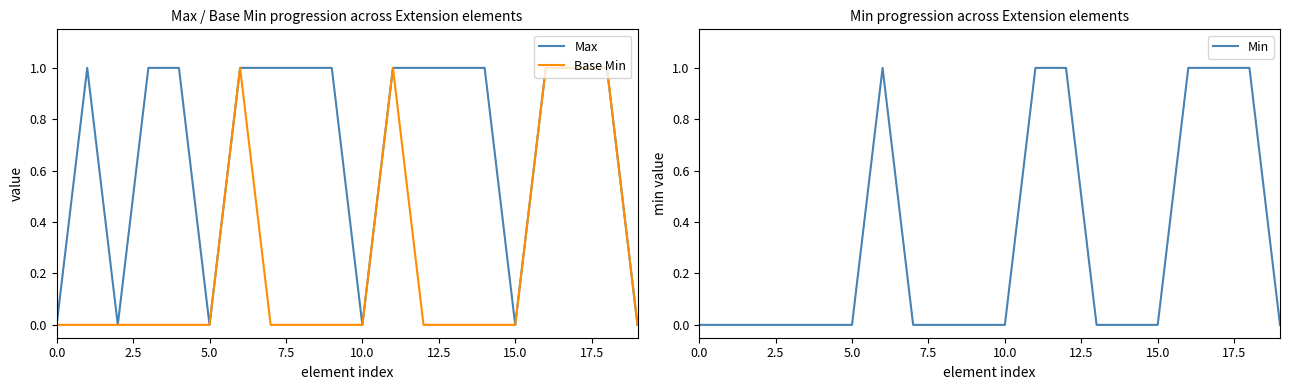

Does the chart display data point markers on the line(s)?

No